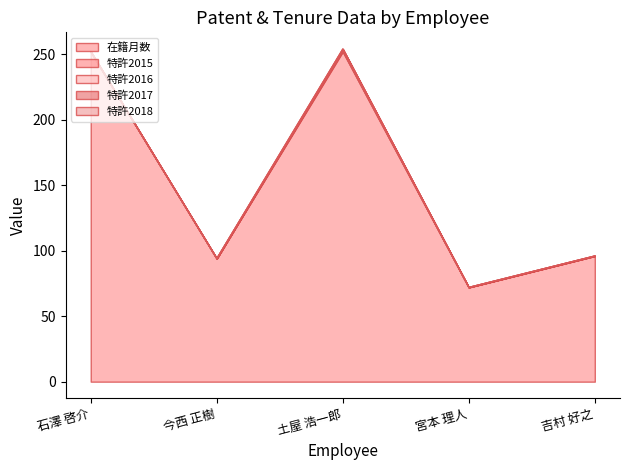

Reading right to left, list all the values displayed in this chart.

在籍月数: 96	72	252	94	252
特許2015: 0	0	1	0	0
特許2016: 0	0	1	0	0
特許2017: 0	0	0	0	0
特許2018: 0	0	0	0	0